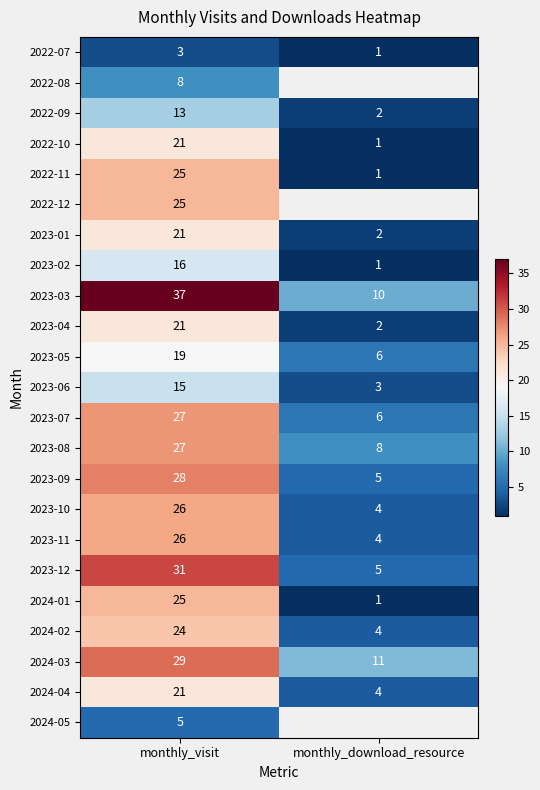

What is the minimum value for 2023-08?

8